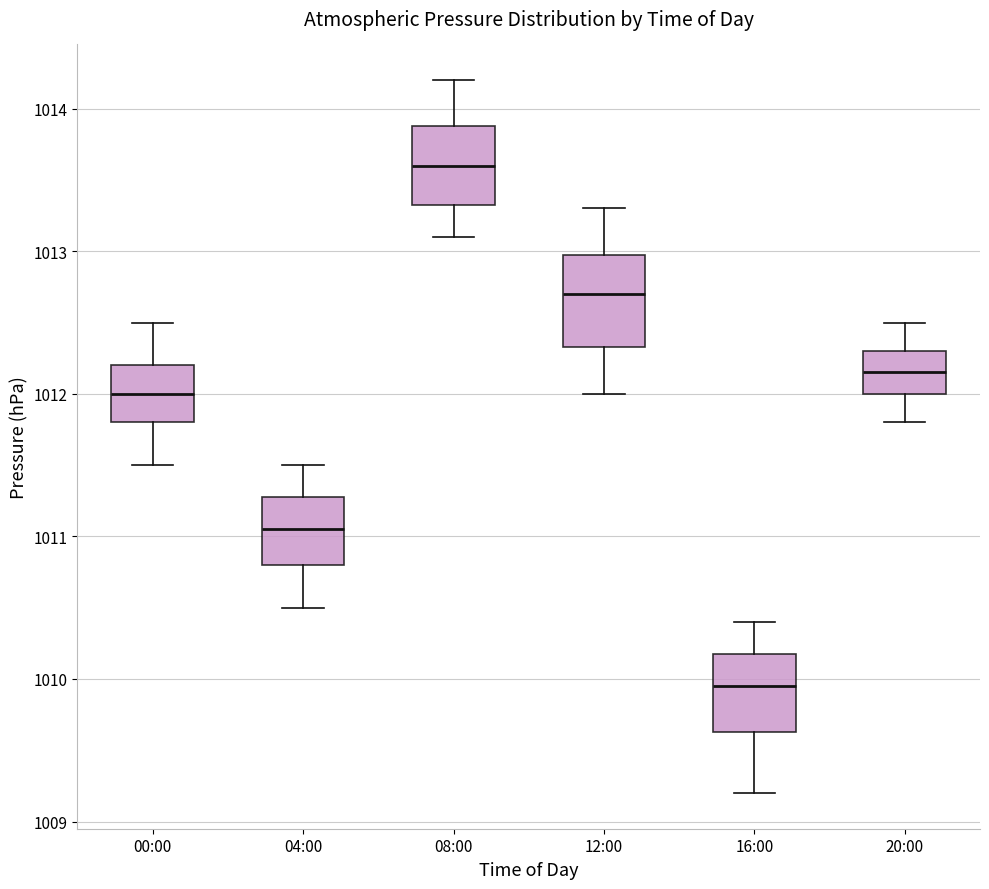

Which box has the lowest median line?

16:00